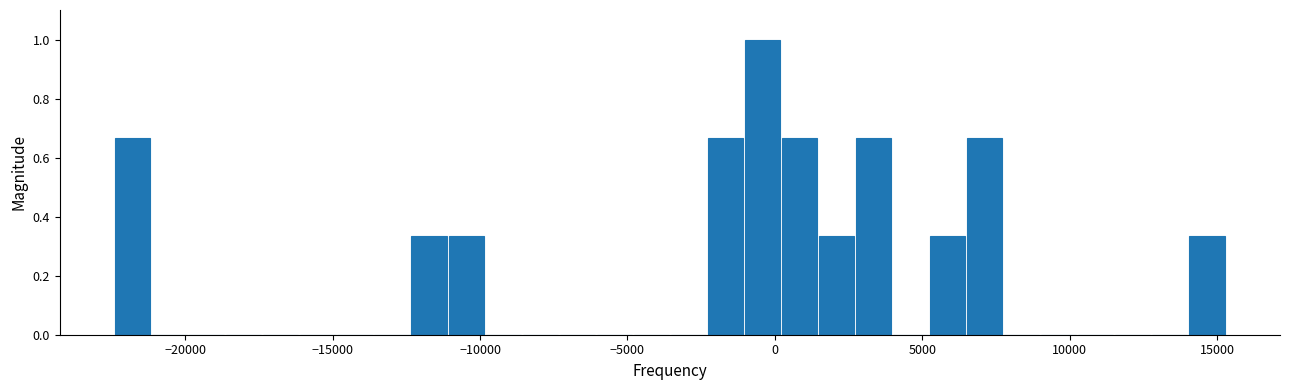

Around what value on the x-axis is the tallest bar? Give the approximate position of its centre, as read against the axis.

-500